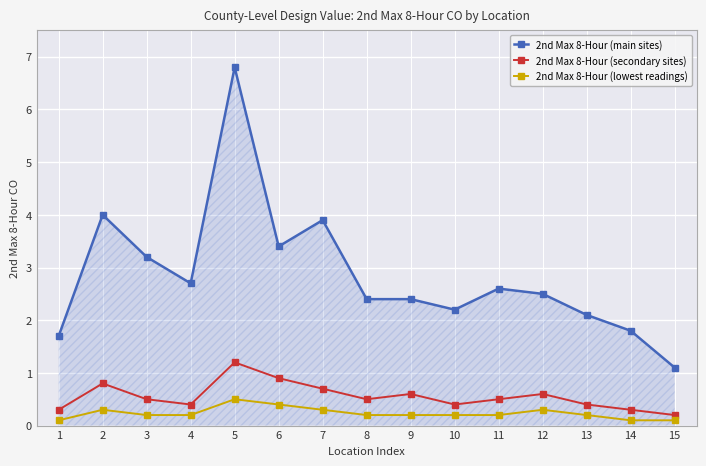

Reading left to right, what are all the values shown in this chart?

2nd Max 8-Hour (main sites): 1=1.7	2=4.0	3=3.2	4=2.7	5=6.8	6=3.4	7=3.9	8=2.4	9=2.4	10=2.2	11=2.6	12=2.5	13=2.1	14=1.8	15=1.1
2nd Max 8-Hour (secondary sites): 1=0.3	2=0.8	3=0.5	4=0.4	5=1.2	6=0.9	7=0.7	8=0.5	9=0.6	10=0.4	11=0.5	12=0.6	13=0.4	14=0.3	15=0.2
2nd Max 8-Hour (lowest readings): 1=0.1	2=0.3	3=0.2	4=0.2	5=0.5	6=0.4	7=0.3	8=0.2	9=0.2	10=0.2	11=0.2	12=0.3	13=0.2	14=0.1	15=0.1